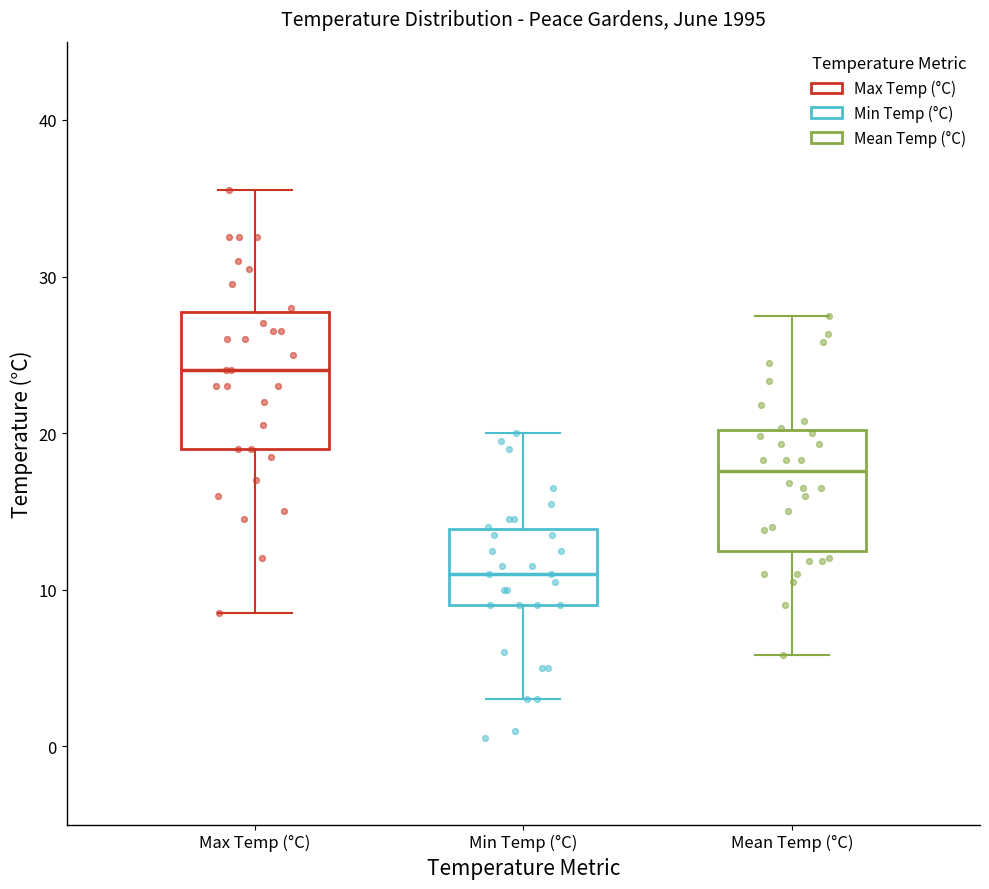

Reading left to right, read every box against the y-axis: the position of its median line, the range the box covers, and the ends of its whiskers. The values are not printed on the chart, so give them approximately, as read against the axis.

Max Temp (°C): median 24, box 19 to 28, whiskers 9 to 36
Min Temp (°C): median 11, box 9 to 14, whiskers 3 to 20
Mean Temp (°C): median 18, box 12 to 20, whiskers 6 to 28